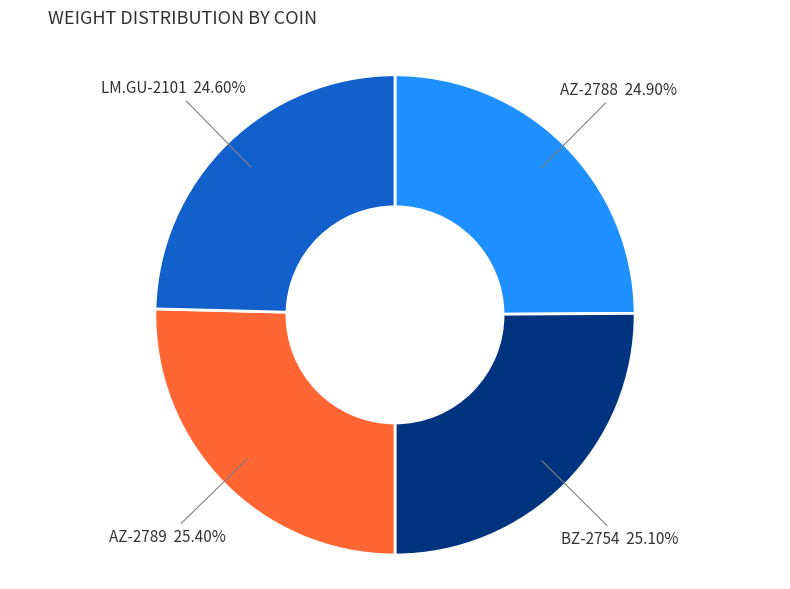

Is there a majority slice in this chart?

No